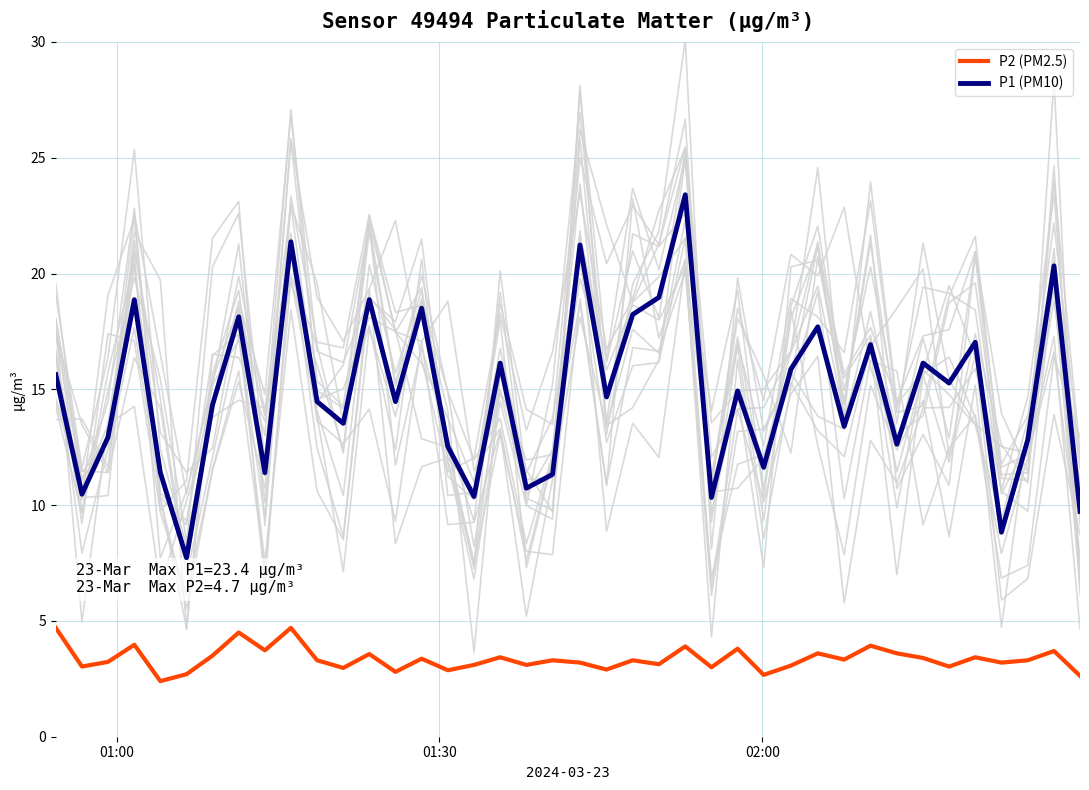

What is the lowest value of the P2 (PM2.5) series?

2.4